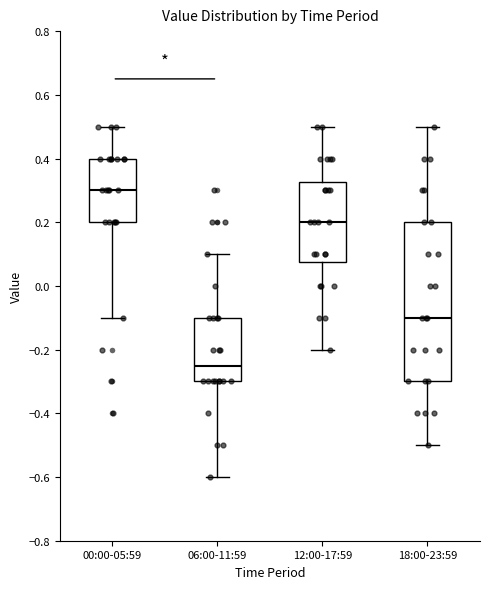

Comparing the boxes themselves (not the whiskers), which one is the tallest?

18:00-23:59